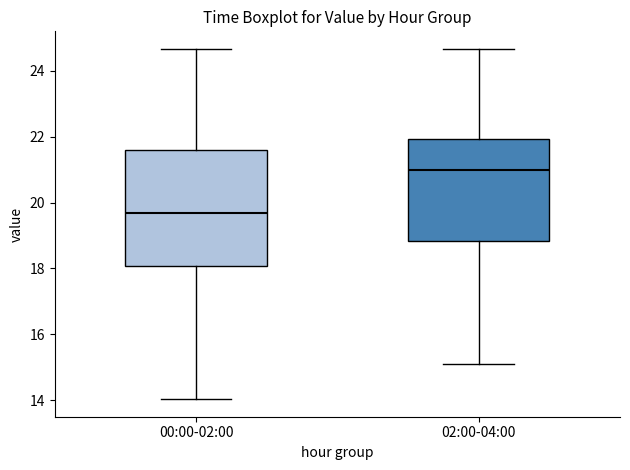

Which box is the tallest, from its lower edge to its upper edge?

00:00-02:00